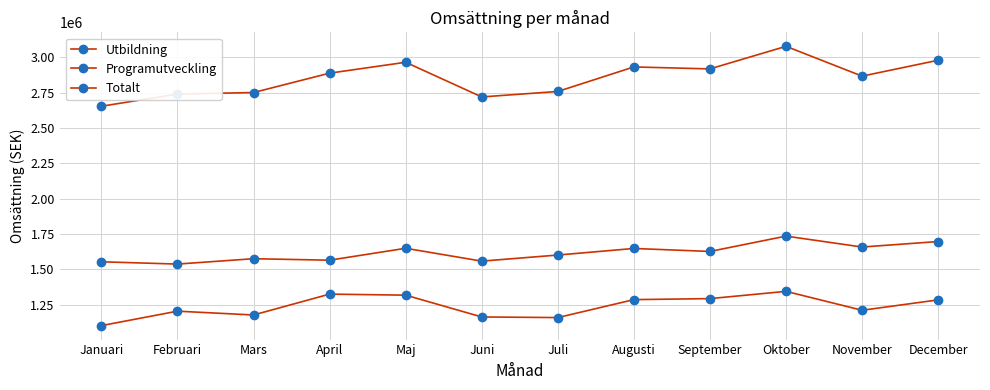

Which series changed the most between Augusti and November?

Utbildning